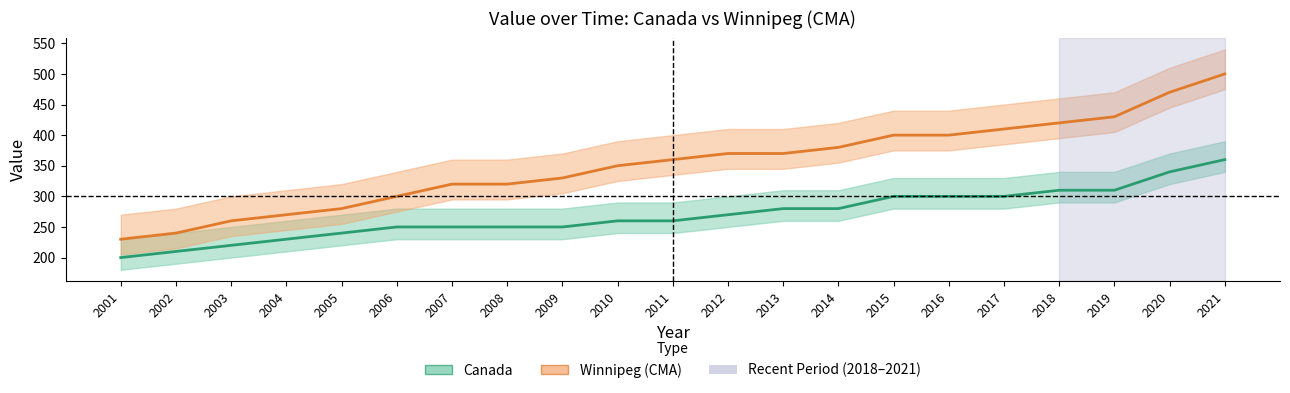

Read the Canada value at 2005, to the nearest 10.

240